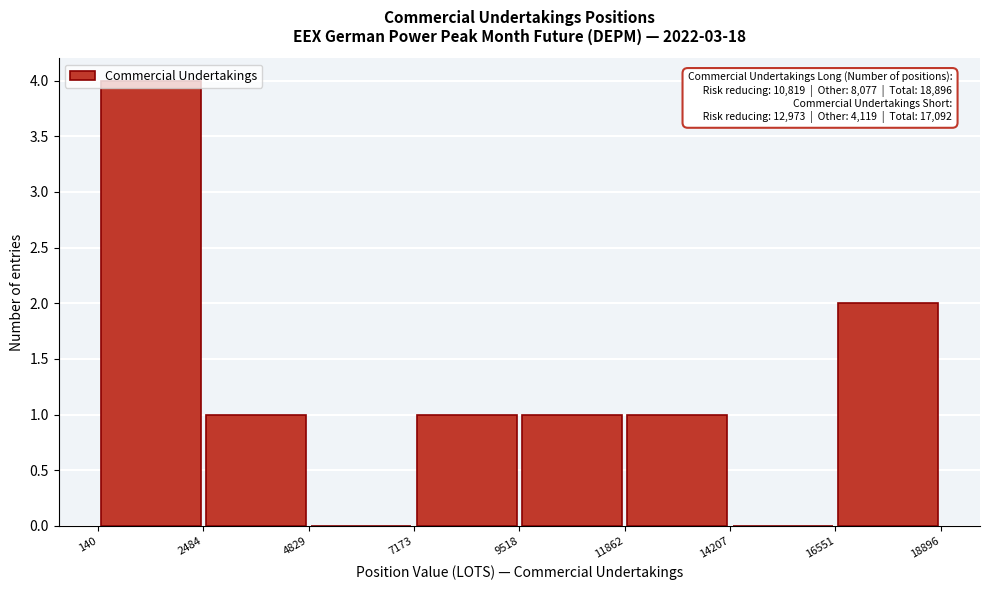

Which range on the x-axis has the tallest bar?

140 to 2484